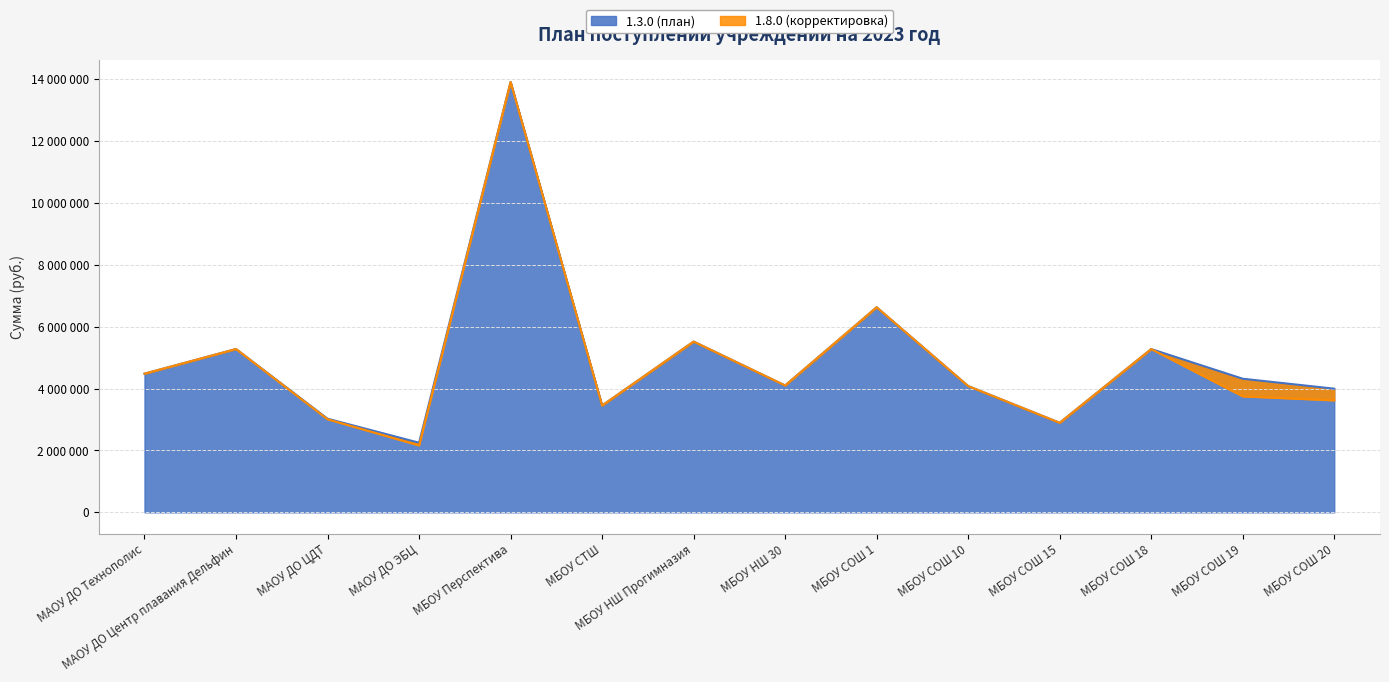

How many categories are shown in the chart?

14